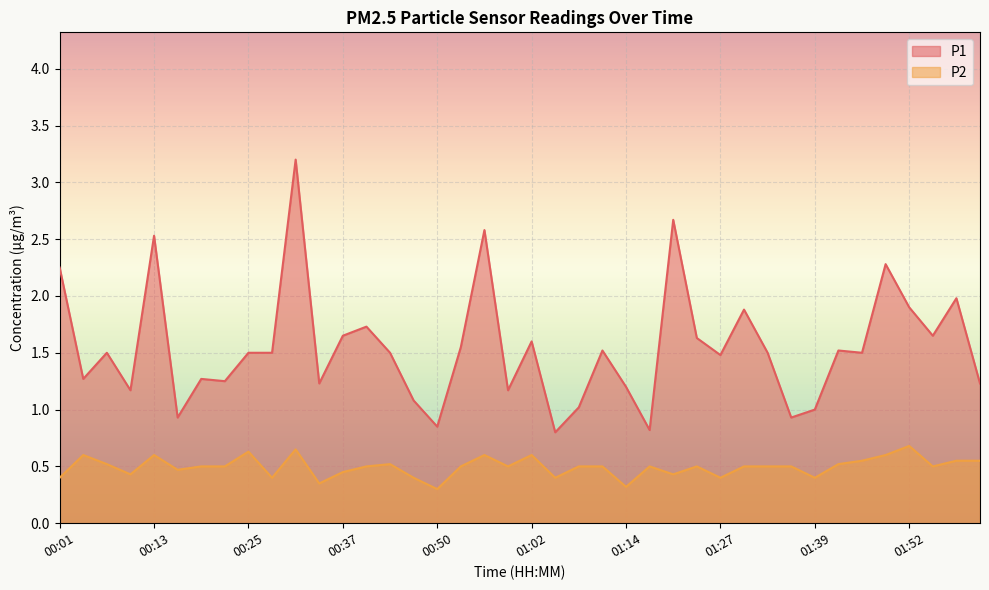

What is the label of the 31st point from the right?

00:28